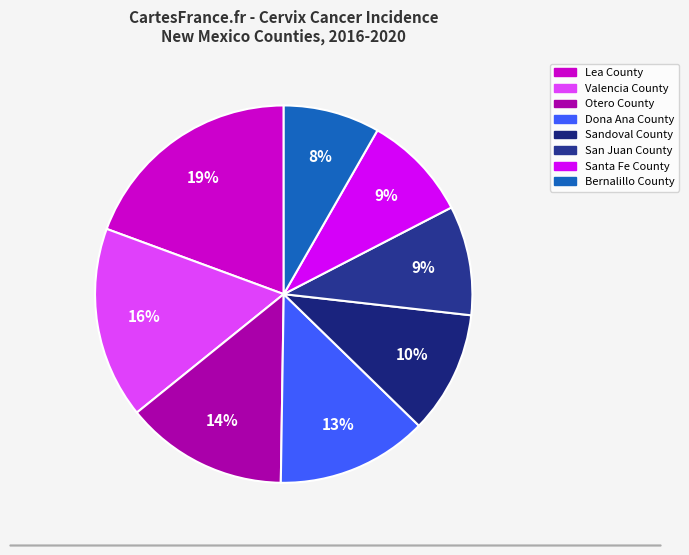

To the nearest percent, what is the difference between the Lea County and Sandoval County slice percentages?

9%